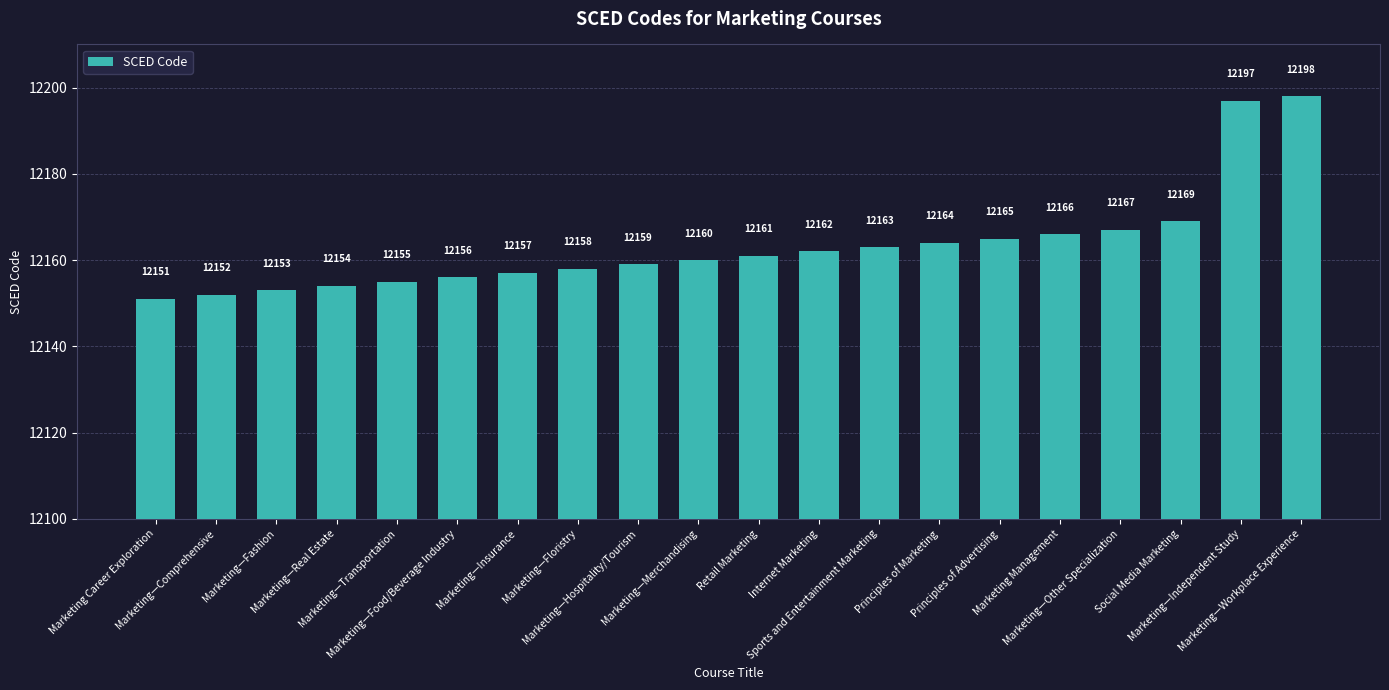

Where is the data nearest to the value 12174?

Social Media Marketing